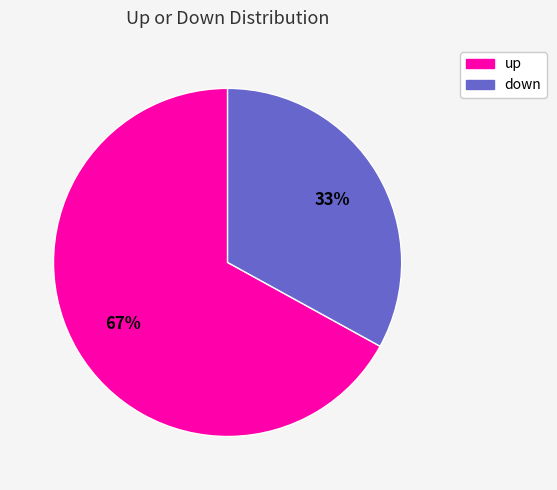

Approximately how many times larger is the value at down compared to up?

0.5